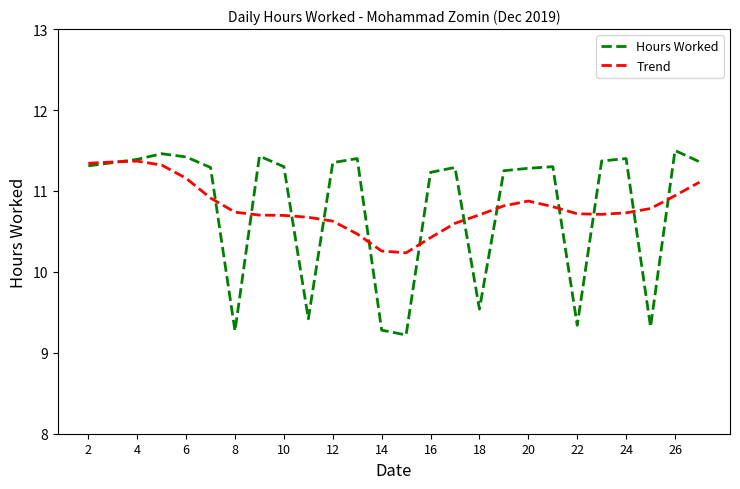

What are all the series names shown in the legend?

Hours Worked, Trend